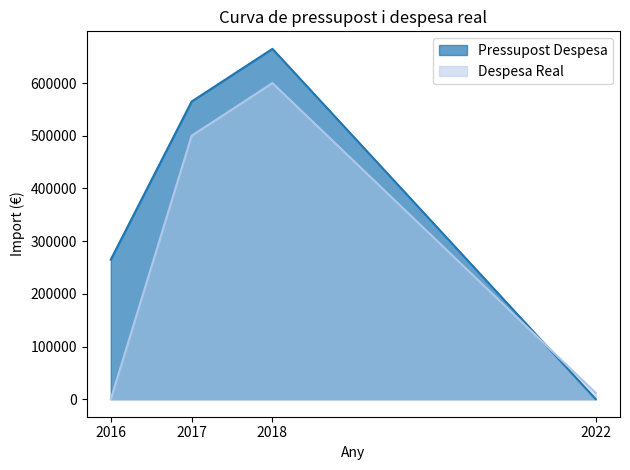

Which has a higher value, 2017 or 2018?

2018